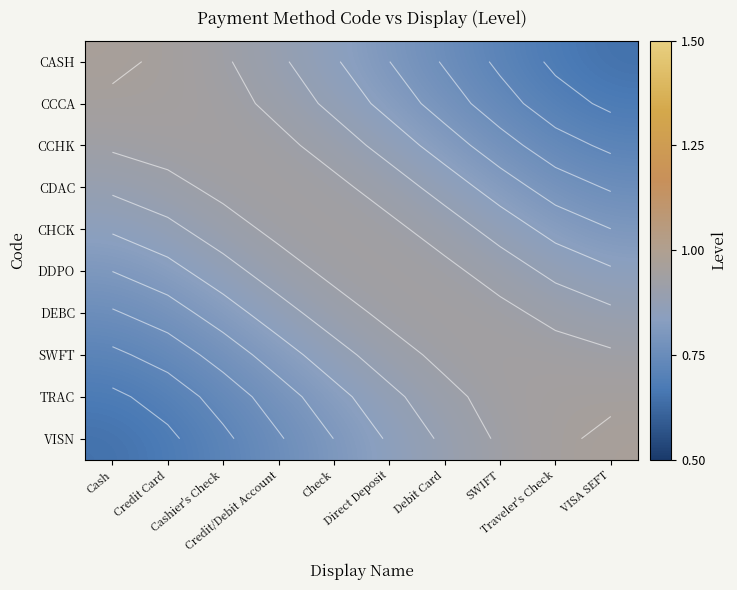

What is the total value across all series at Direct Deposit?

8.8